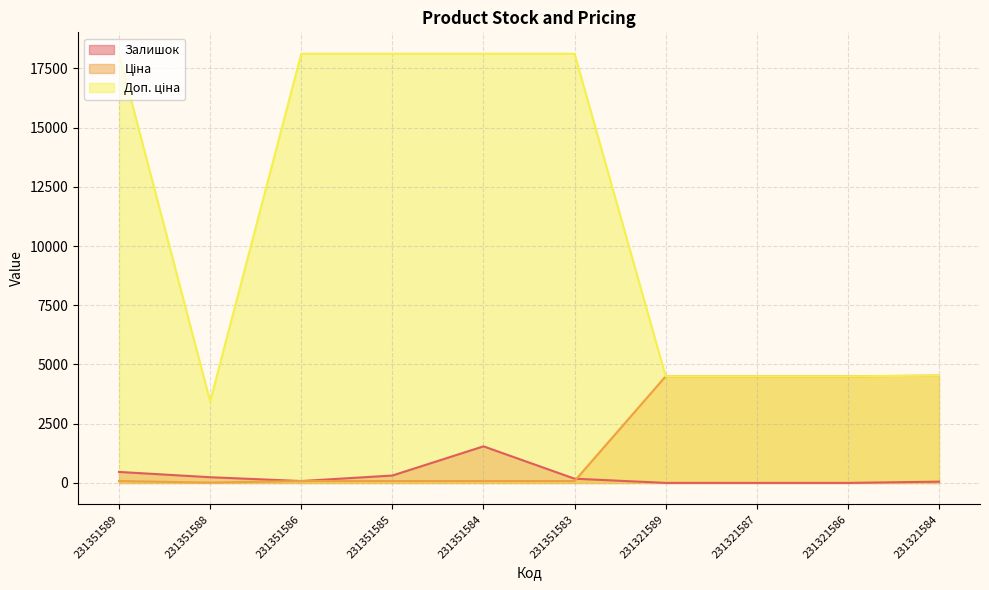

At which category does the chart reach its minimum across all series?

231321587